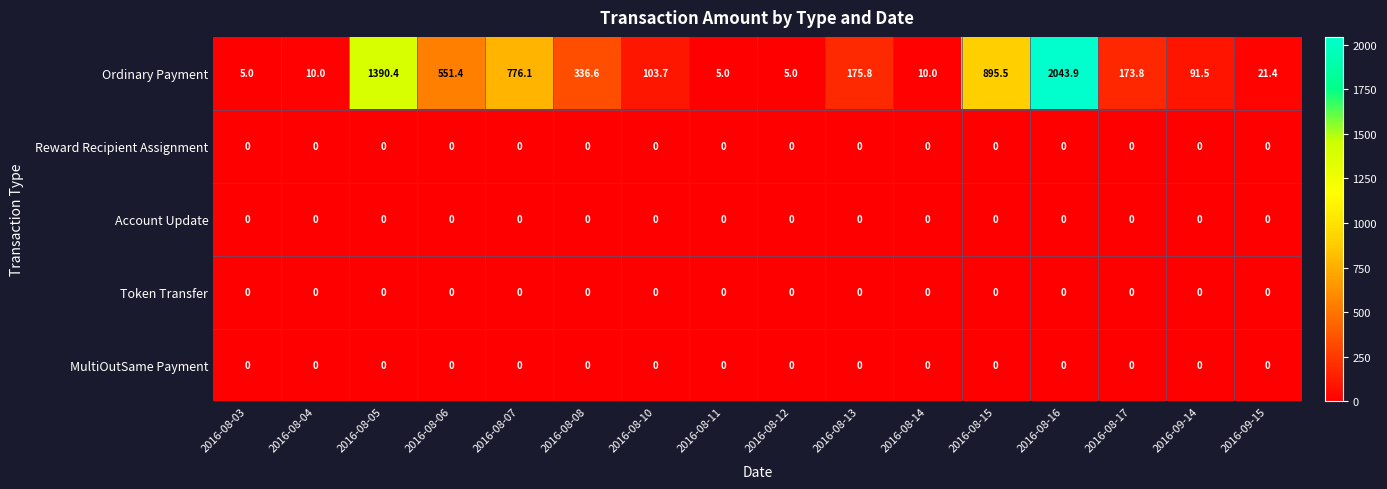

The Token Transfer series shows 0.0 at 2016-08-07. True or false?

True